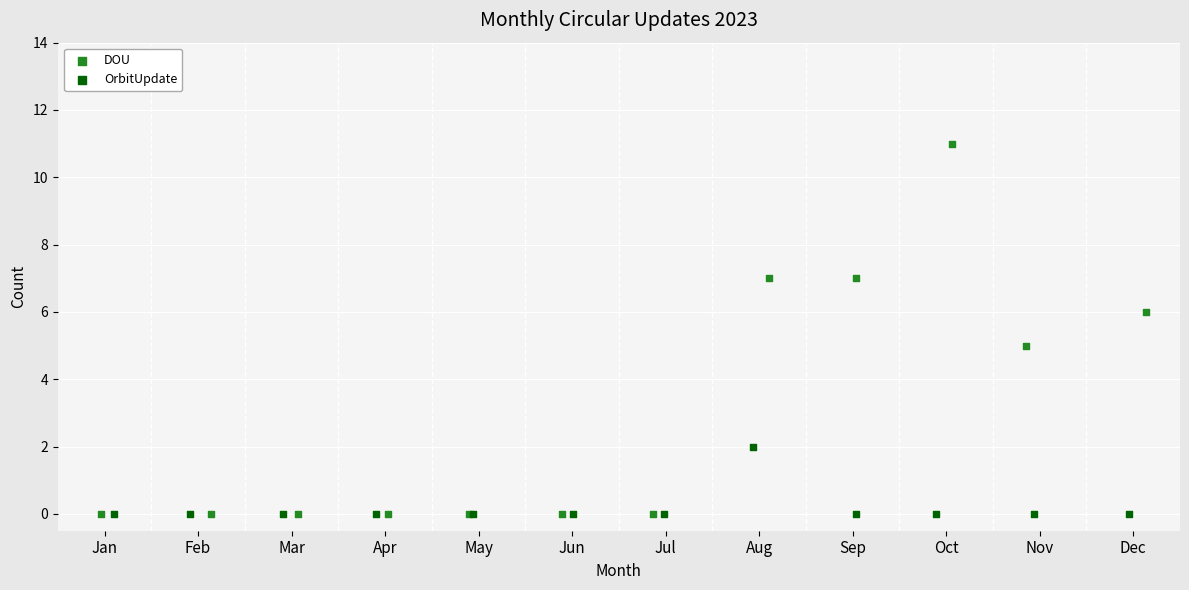

Which series contains the highest Y value?

DOU